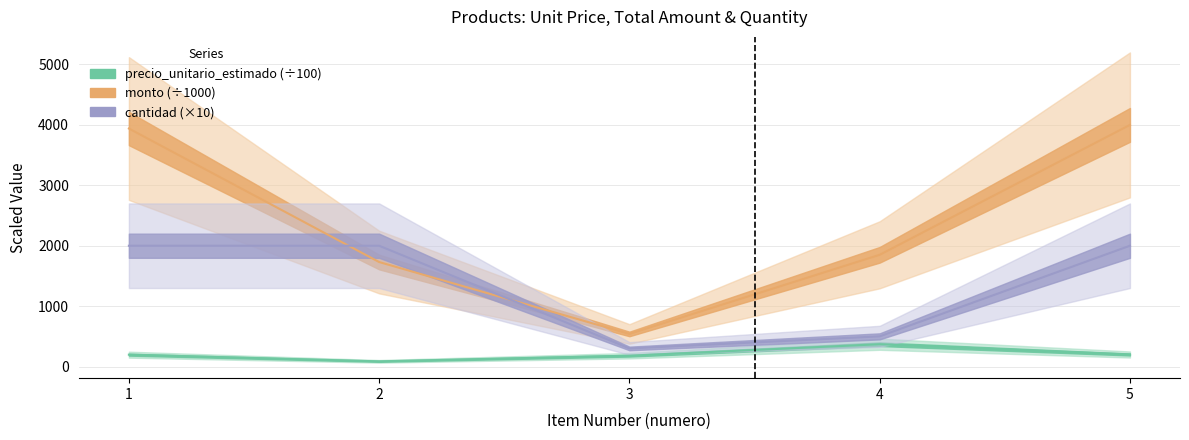

What is the sum of all cantidad values?

6800.0